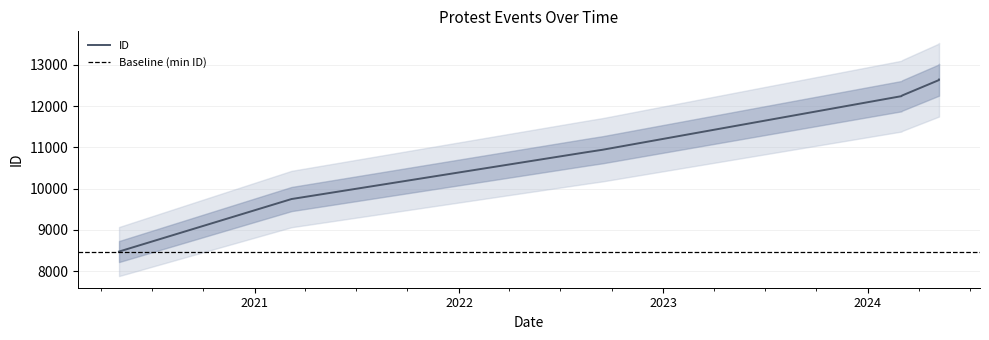

Read the value at 2024-03-02, to the nearest 50.

12250